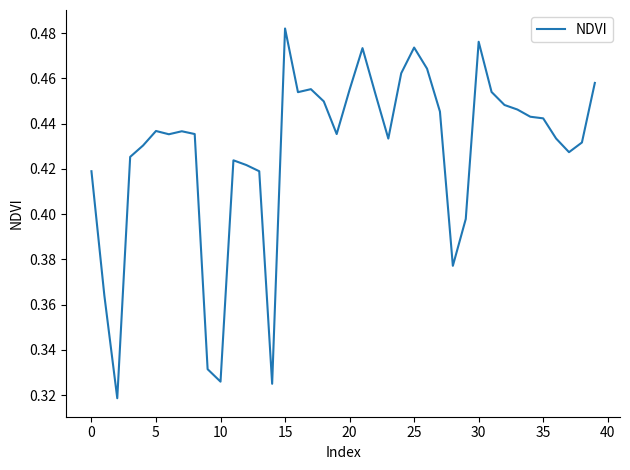

Which label corresponds to the largest value in the chart?

15